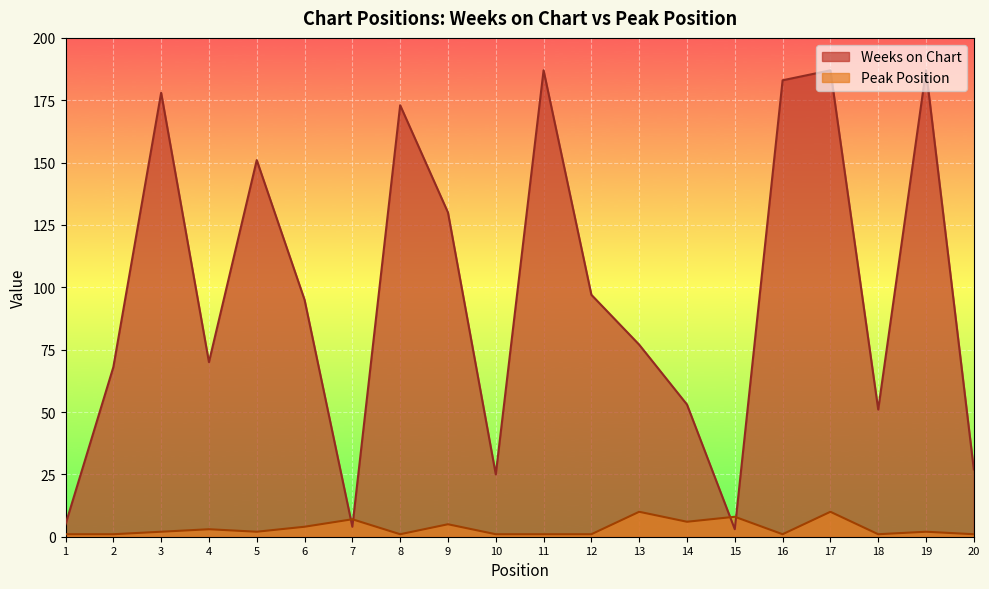

At which category does the chart reach its minimum across all series?

1